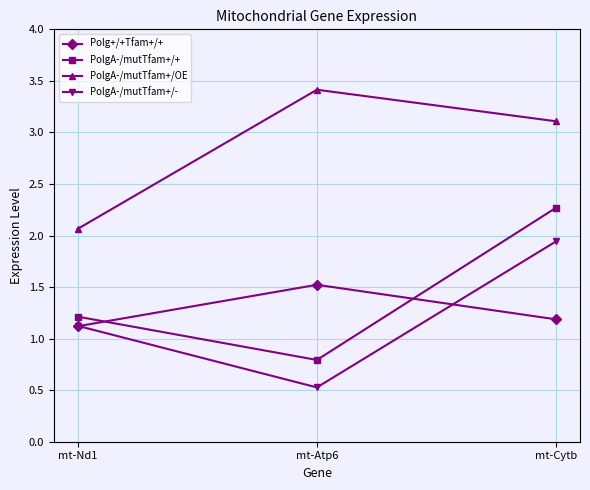

What is the value of the Polg+/+Tfam+/+ point at the 3rd from the left?

1.2